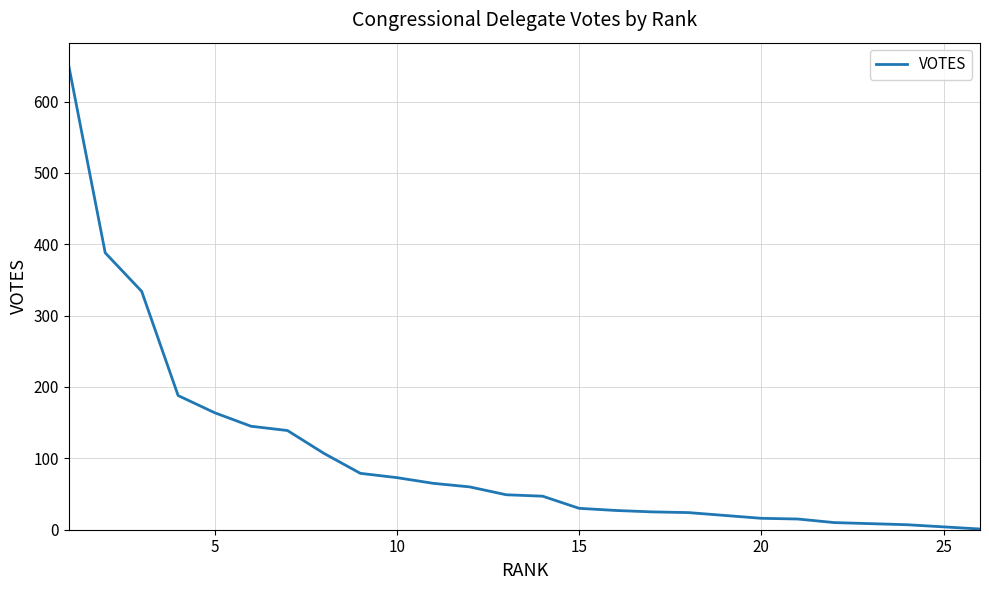

How many data points are above 49?

12